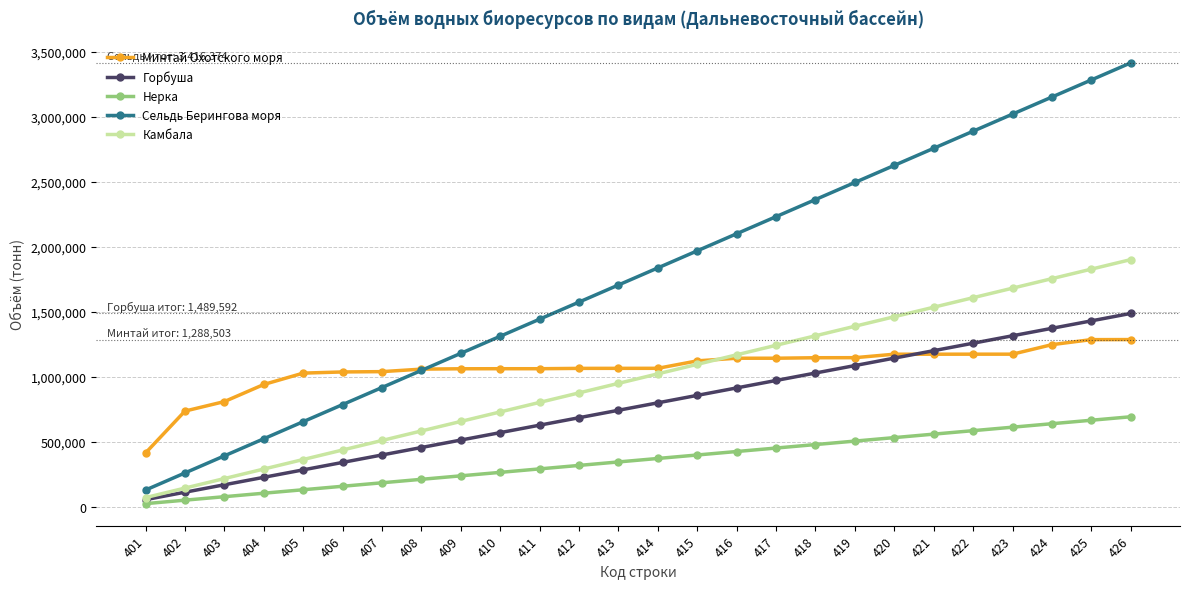

What is the difference between the maximum and minimum values in the Камбала series?

1830125